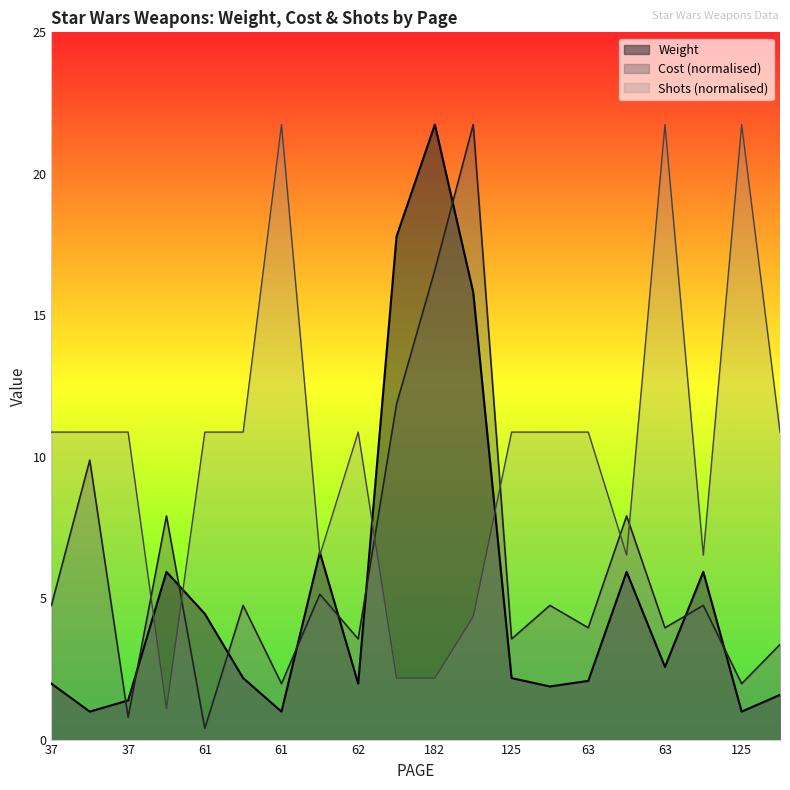

What are all the series names shown in the legend?

Weight, Cost (normalised), Shots (normalised)